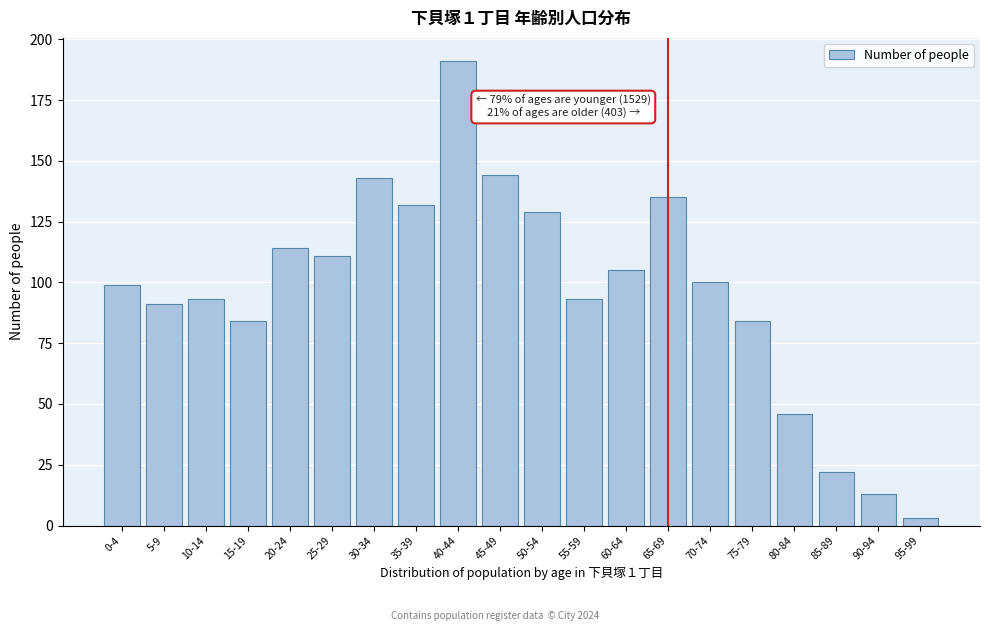

Reading left to right, what are all the values shown in this chart?

99	91	93	84	114	111	143	132	191	144	129	93	105	135	100	84	46	22	13	3